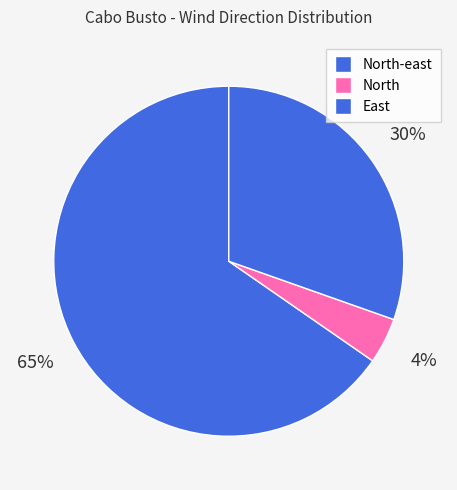

How many segments does this pie chart have?

3